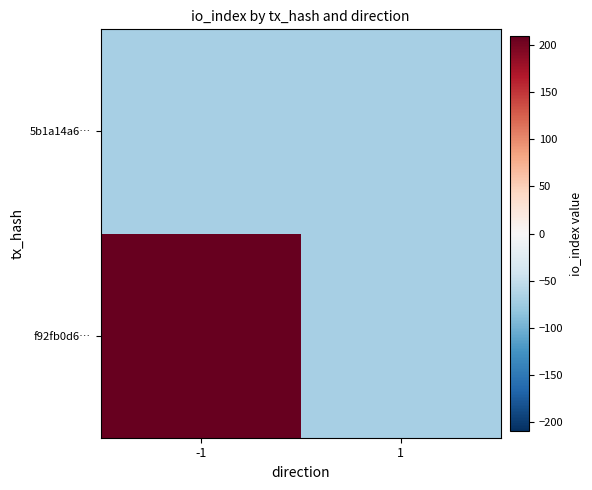

Which label corresponds to the largest value in the chart?

-1